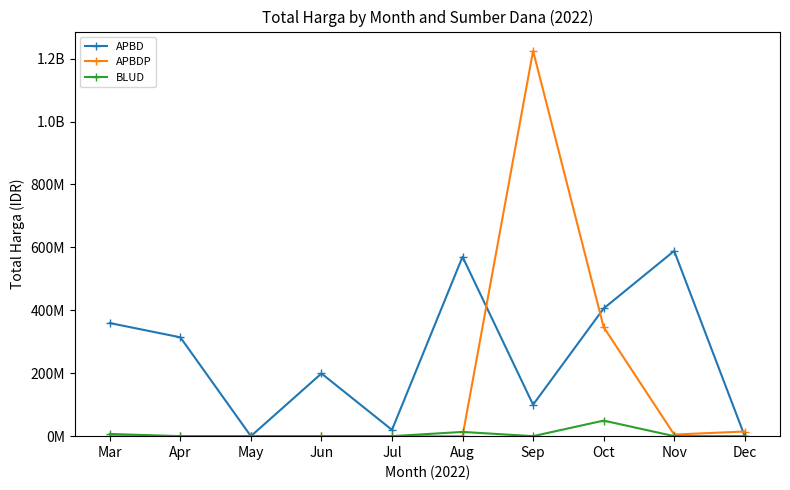

Is this an area chart (filled region under the line)?

No